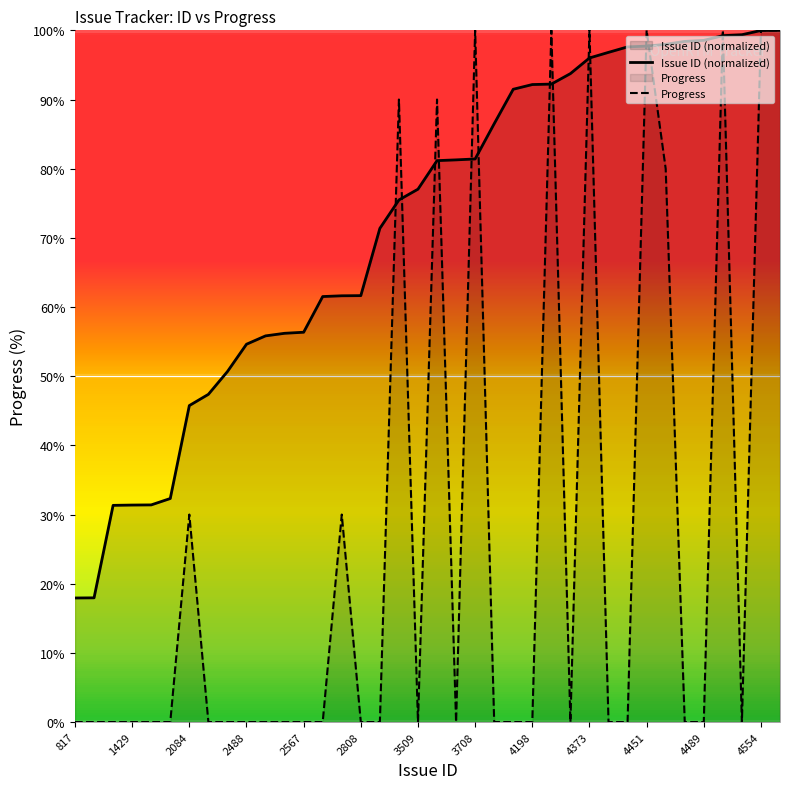

Count the number of categories in the chart.

38